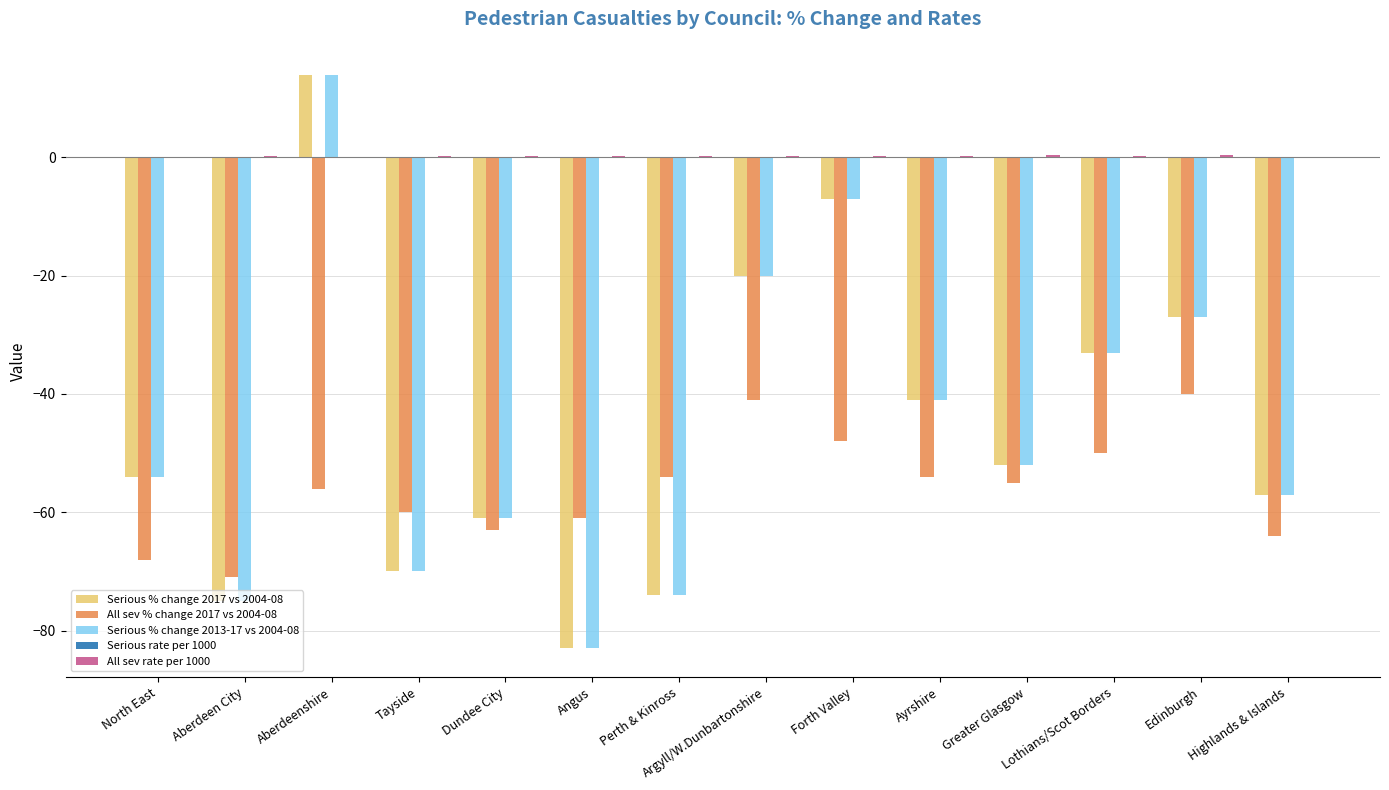

Which label corresponds to the largest value in the chart?

Aberdeenshire